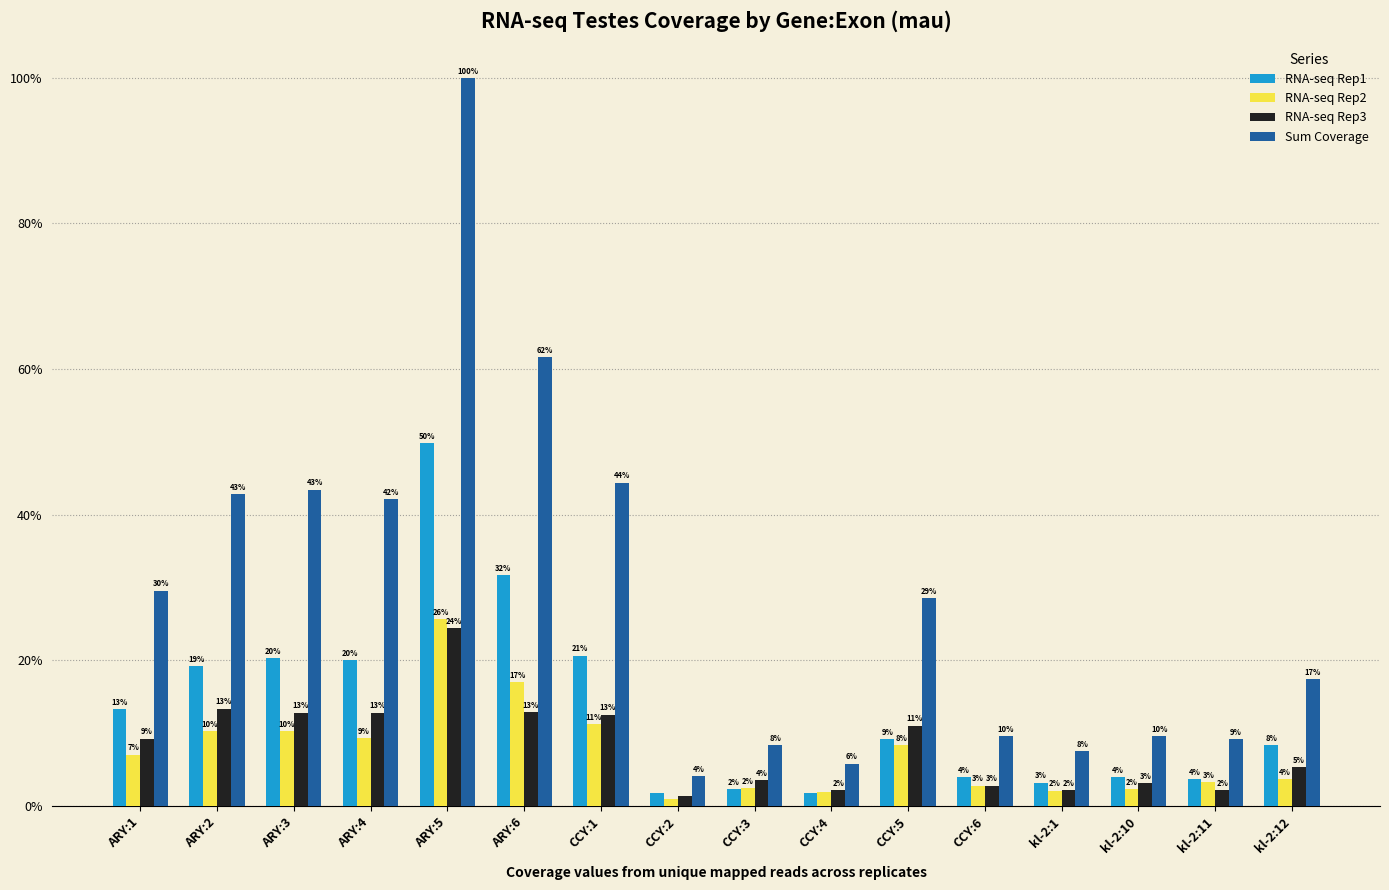

How many groups of bars are there?

16